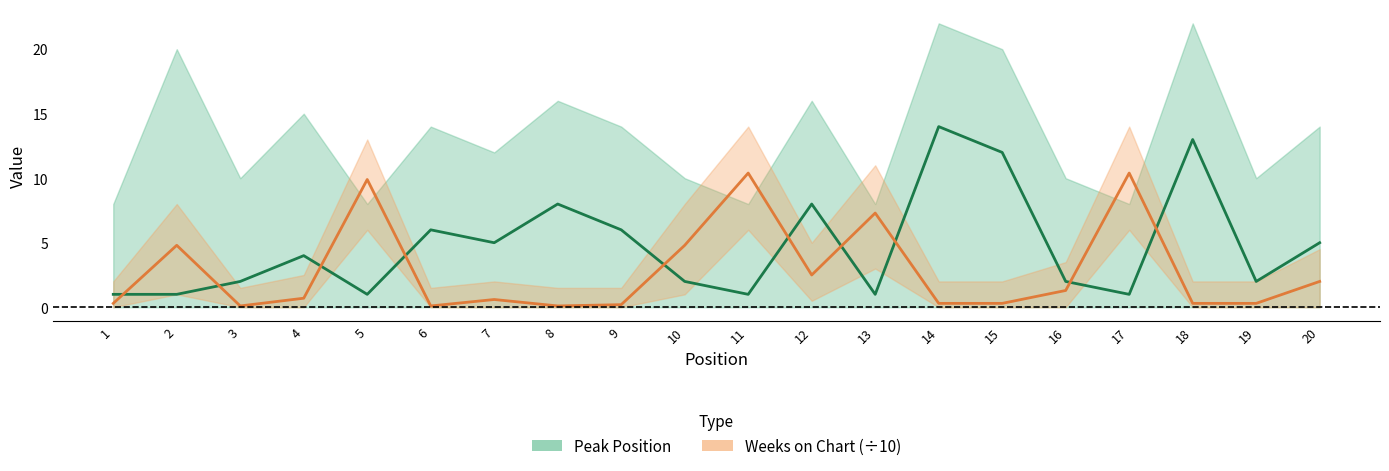

What is the sum of the Weeks on Chart (÷10) values at 7 and 19?

0.9